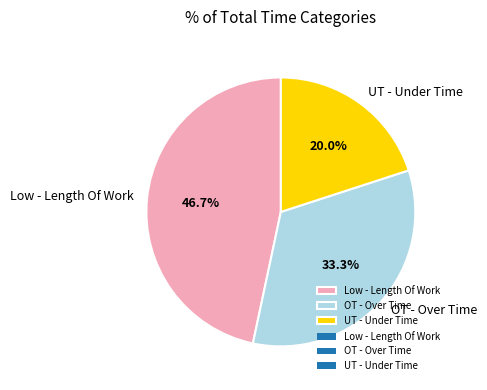

Do Low - Length Of Work and UT - Under Time together represent more than half of the pie?

Yes